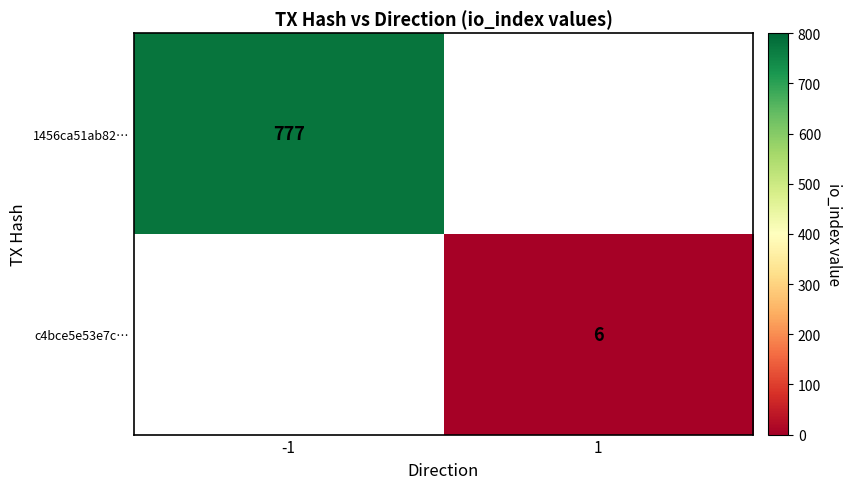

True or false: c4bce5e53e7c… has a value of 6 at 1.

True